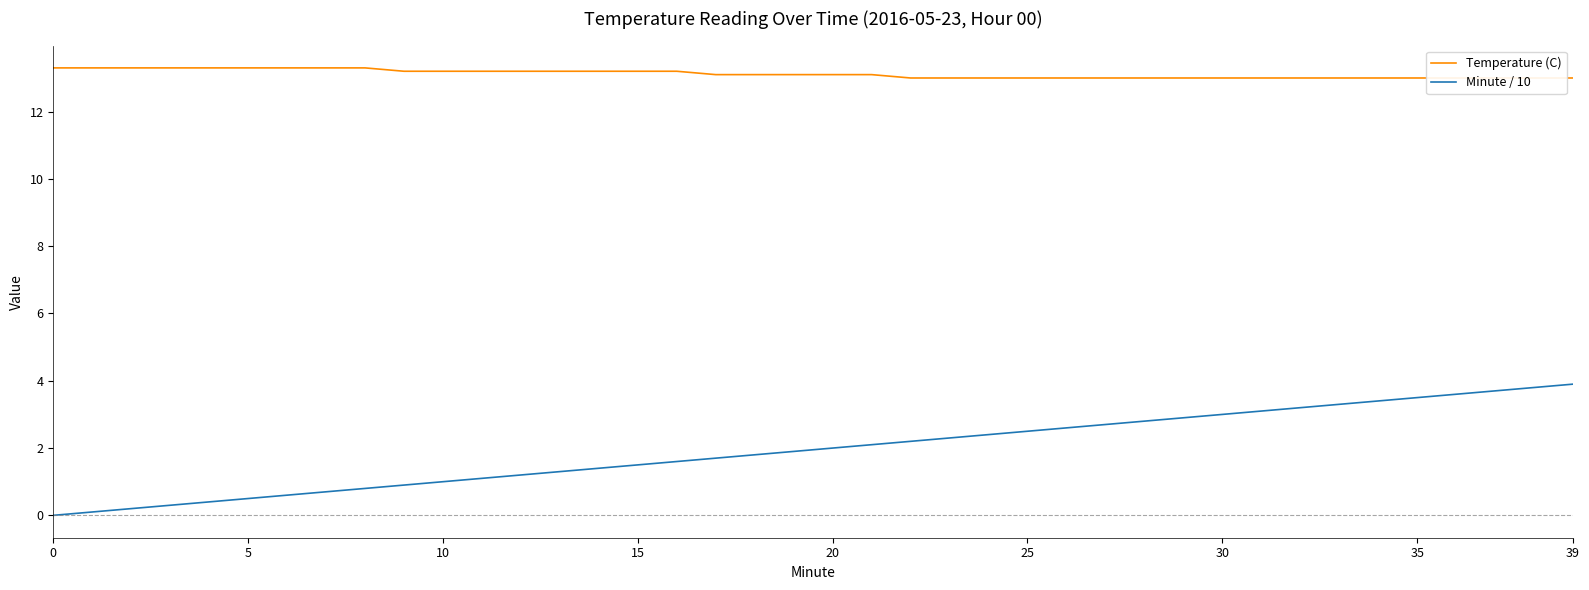

At how many categories does at least one series exceed 6?

40